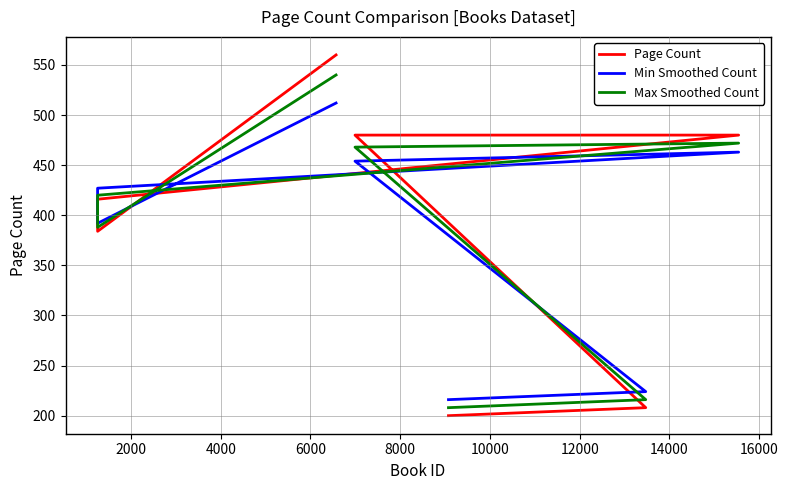

What is the value of the Min Smoothed Count point at the 4th from the left?

463